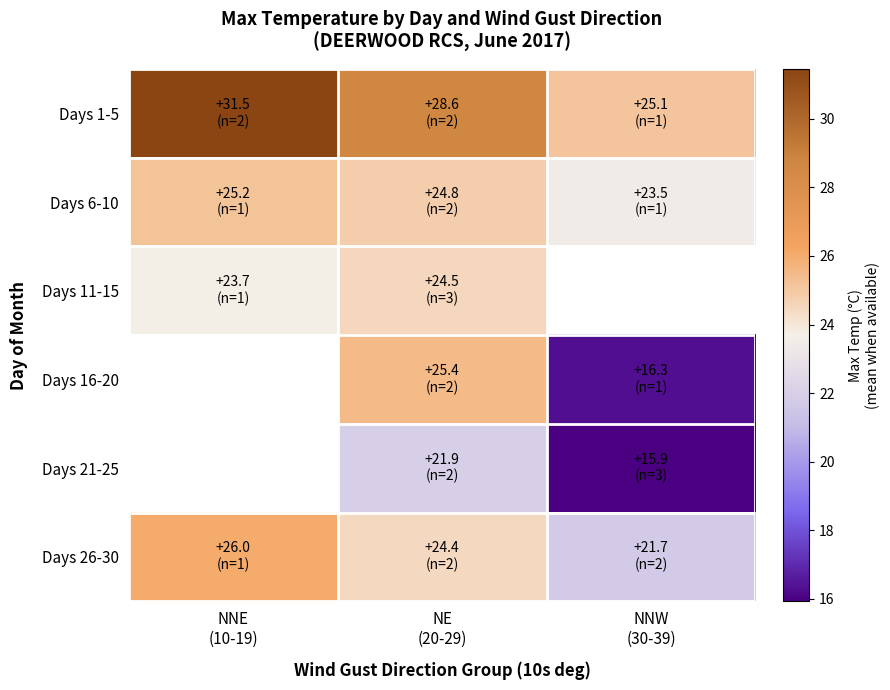

What is the minimum value shown in the chart?

15.9